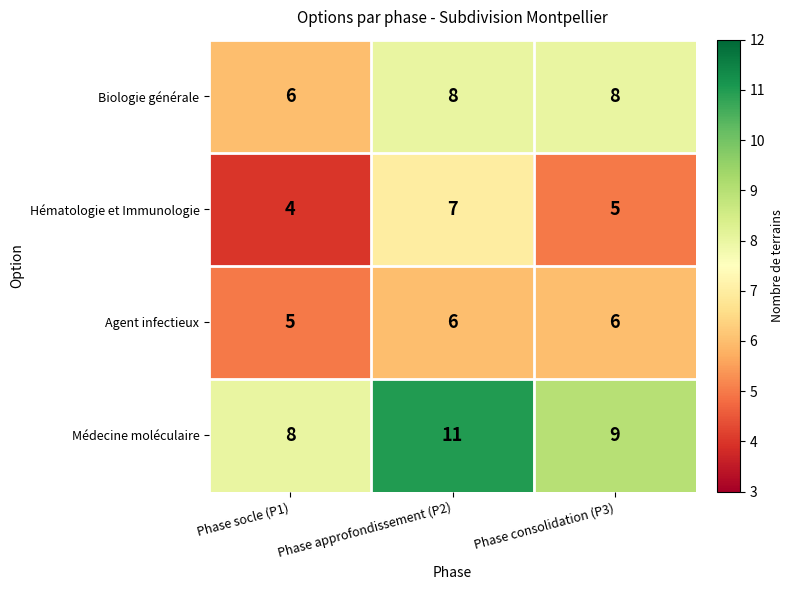

What is the sum of all Médecine moléculaire values?

28